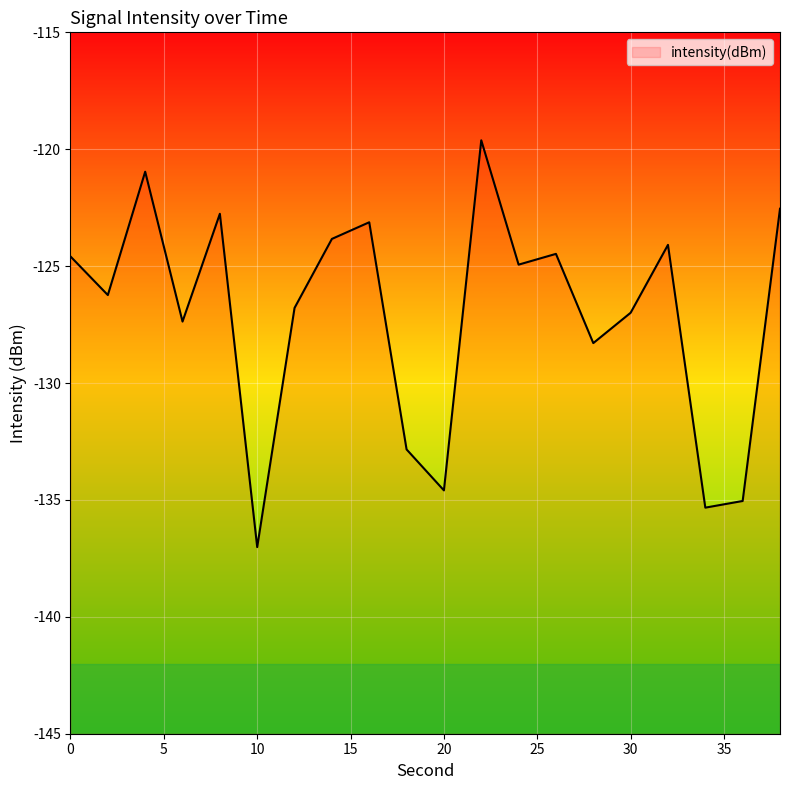

How many lines are shown in the chart?

1